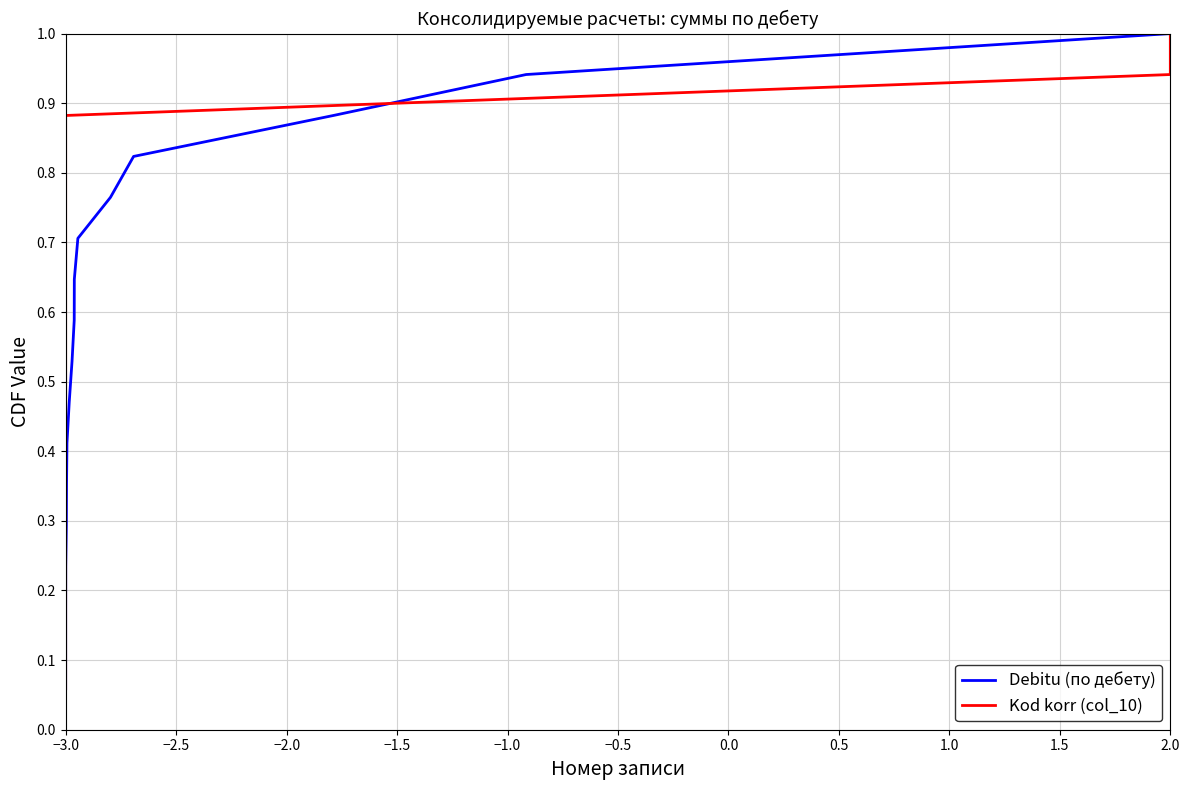

What is the sum of all Debitu (по дебету) values?

9.0